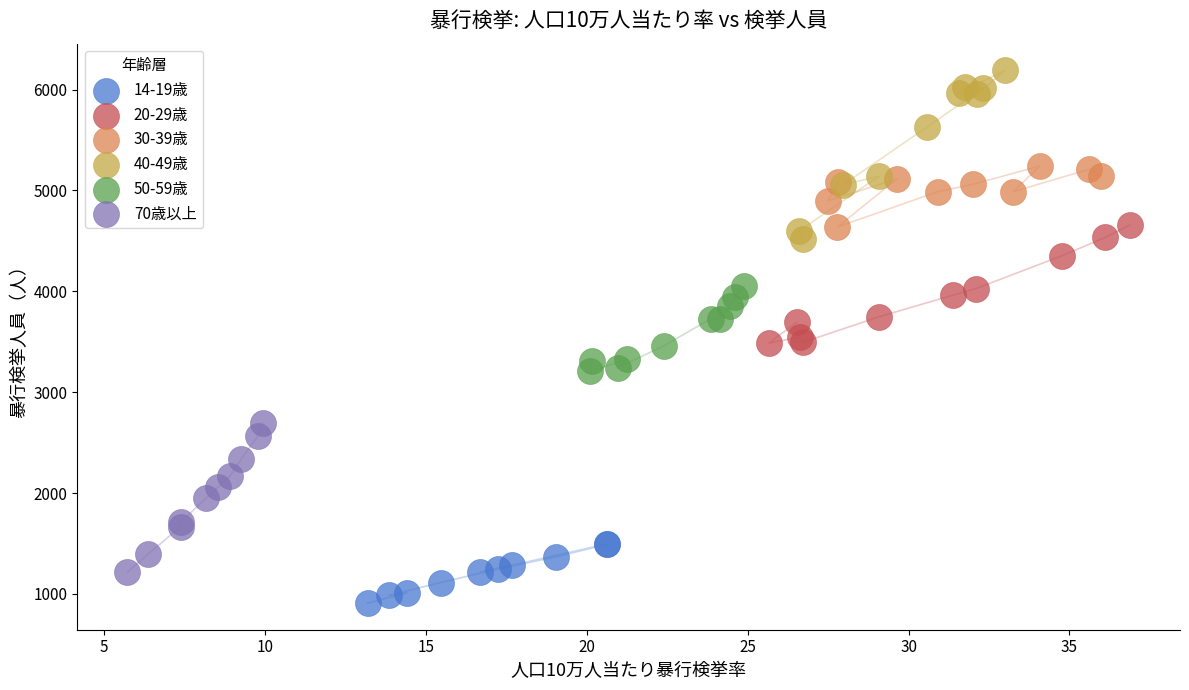

Which series contains the lowest Y value?

14-19歳